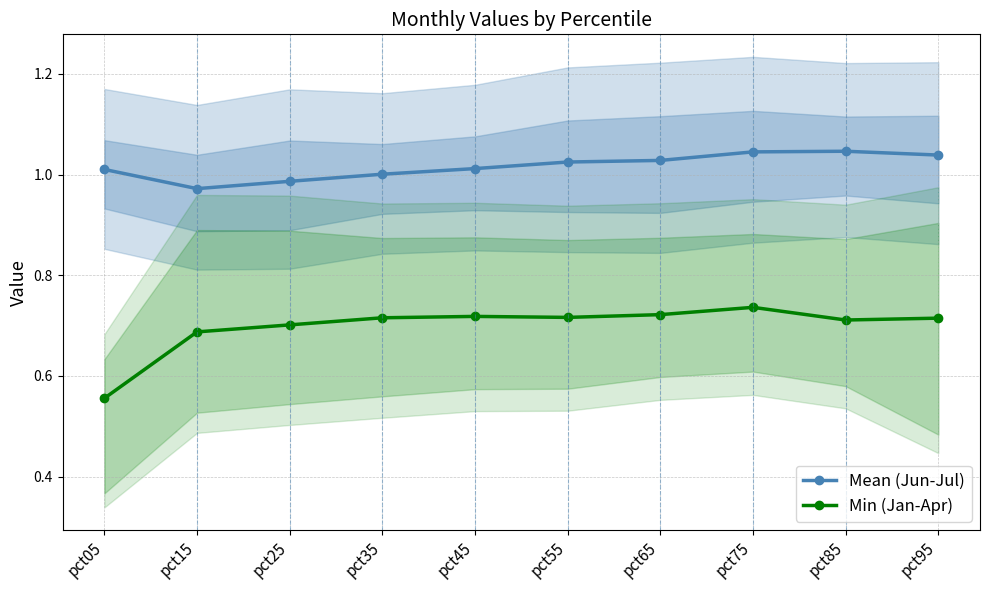

How many values in the Mean (Jun-Jul) series exceed 1?

8